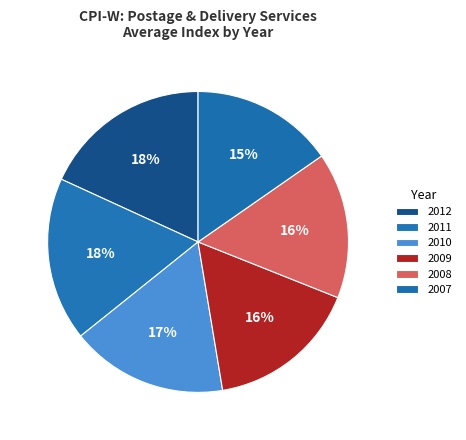

How many segments does this pie chart have?

6